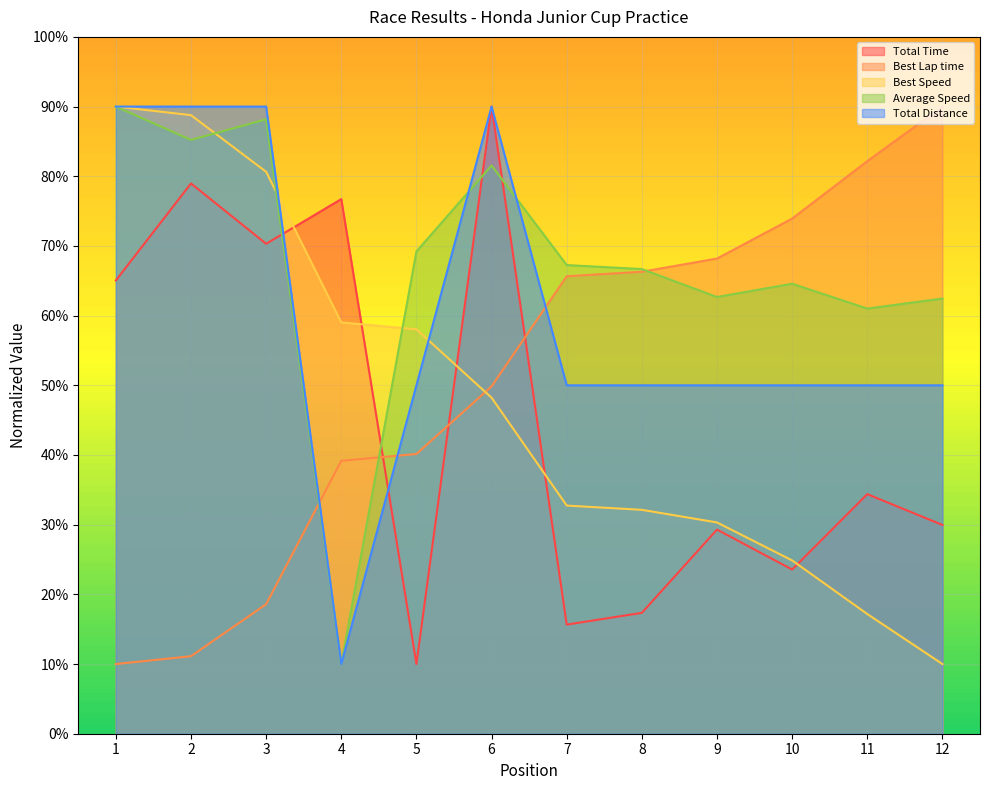

Where is the first local minimum for Total Time?

3